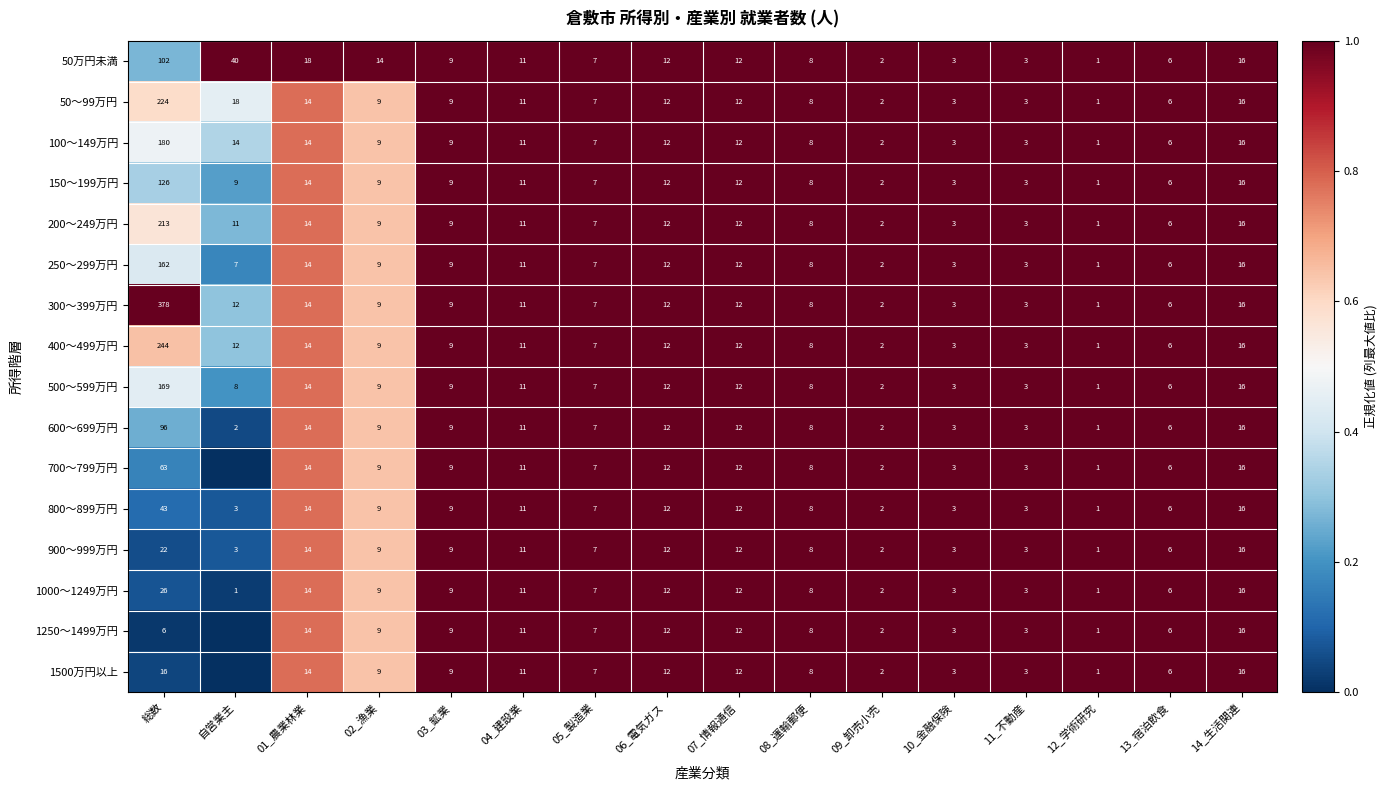

Is it true that 200～249万円 equals 5 at 11_不動産?

False